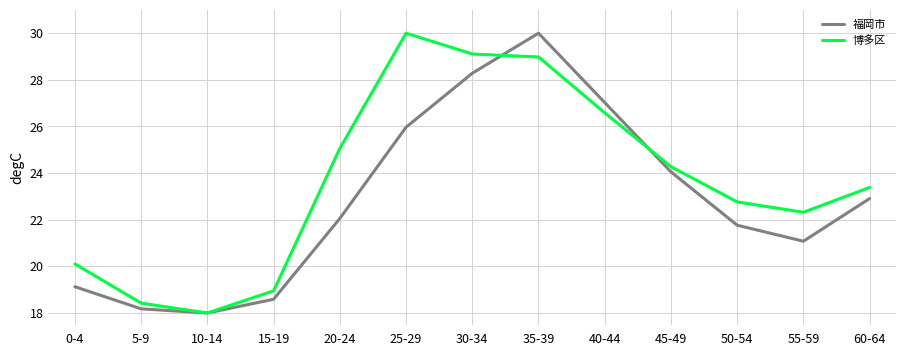

The value of 福岡市 at 45-49 is 43.0. True or false?

False